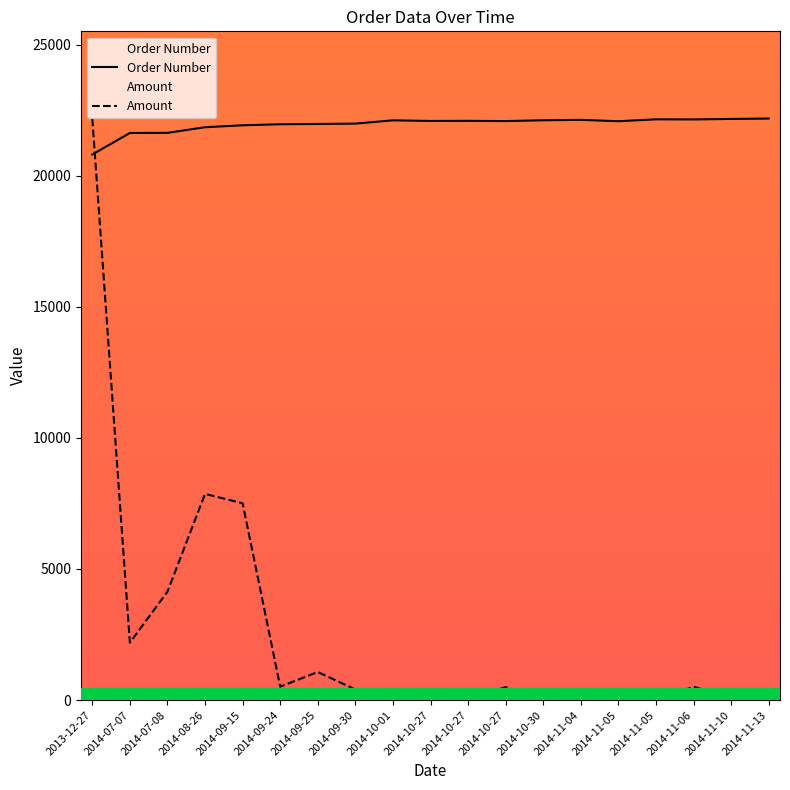

Is it true that Order Number equals 22075.0 at 2014-11-05?

True